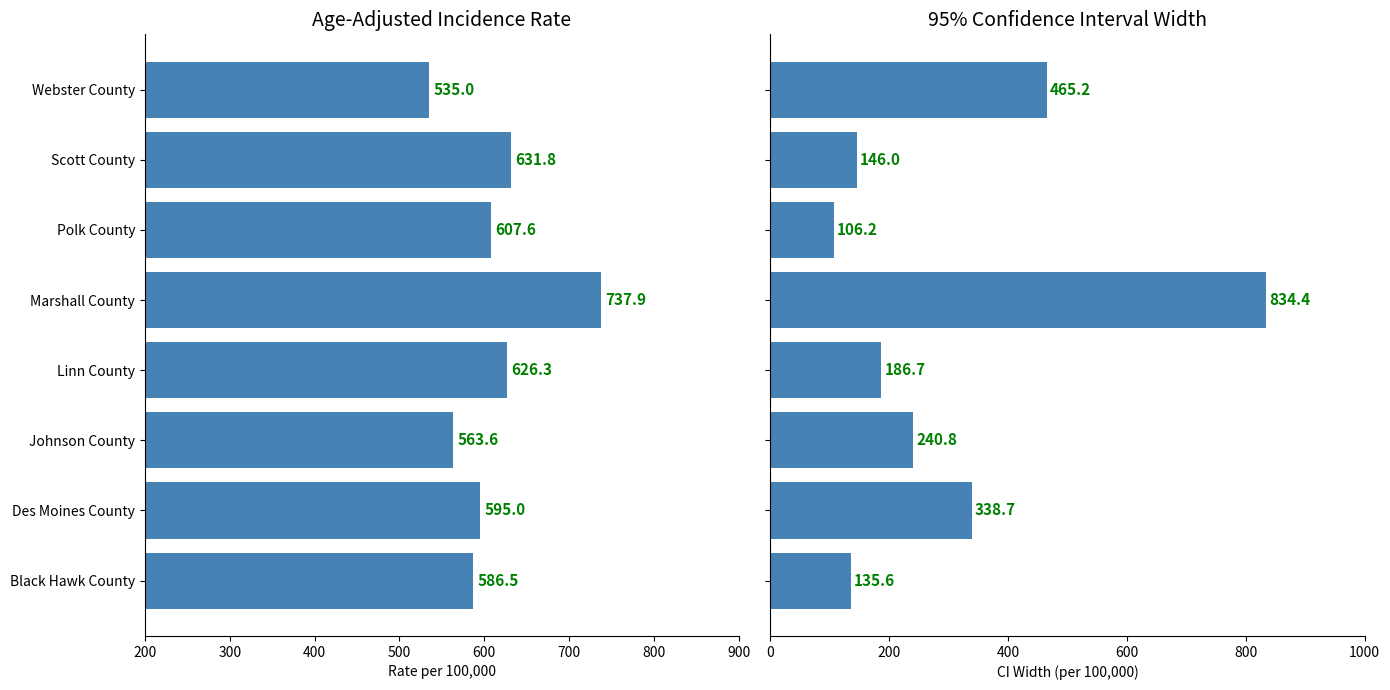

The CI Width series shows 67.3 at Black Hawk County. True or false?

False